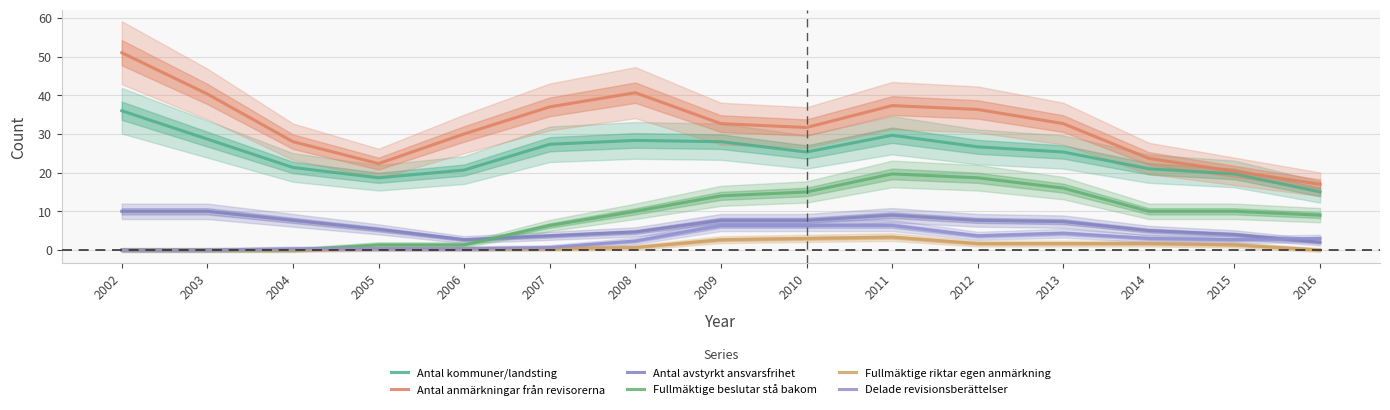

In Fullmäktige beslutar stå bakom, how many points are higher than both neighbors (excluding endpoints)?

1